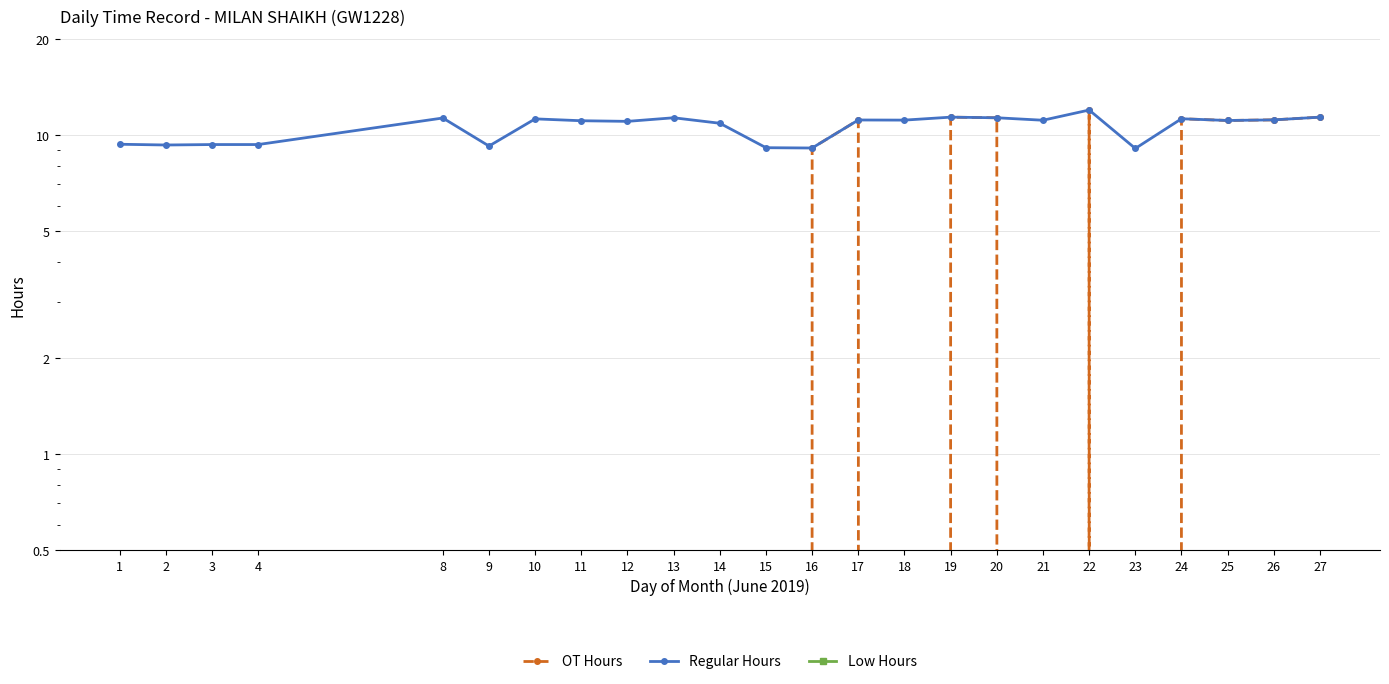

Reading right to left, list all the values displayed in this chart.

OT Hours: 11.4	11.2	11.1	11.2	0.0	12.0	0.0	11.3	11.4	0.0	11.1	9.1	0.0	0.0	0.0	0.0	0.0	0.0	0.0	0.0	0.0	0.0	0.0	0.0
Regular Hours: 11.4	11.2	11.1	11.2	9.1	12.0	11.1	11.3	11.4	11.1	11.1	9.1	9.1	10.9	11.3	11.0	11.1	11.2	9.2	11.3	9.3	9.3	9.3	9.3
Low Hours: 0.0	0.0	0.0	0.0	0.0	0.0	0.0	0.0	0.0	0.0	0.0	0.0	0.0	0.0	0.0	0.0	0.0	0.0	0.0	0.0	0.0	0.0	0.0	0.0